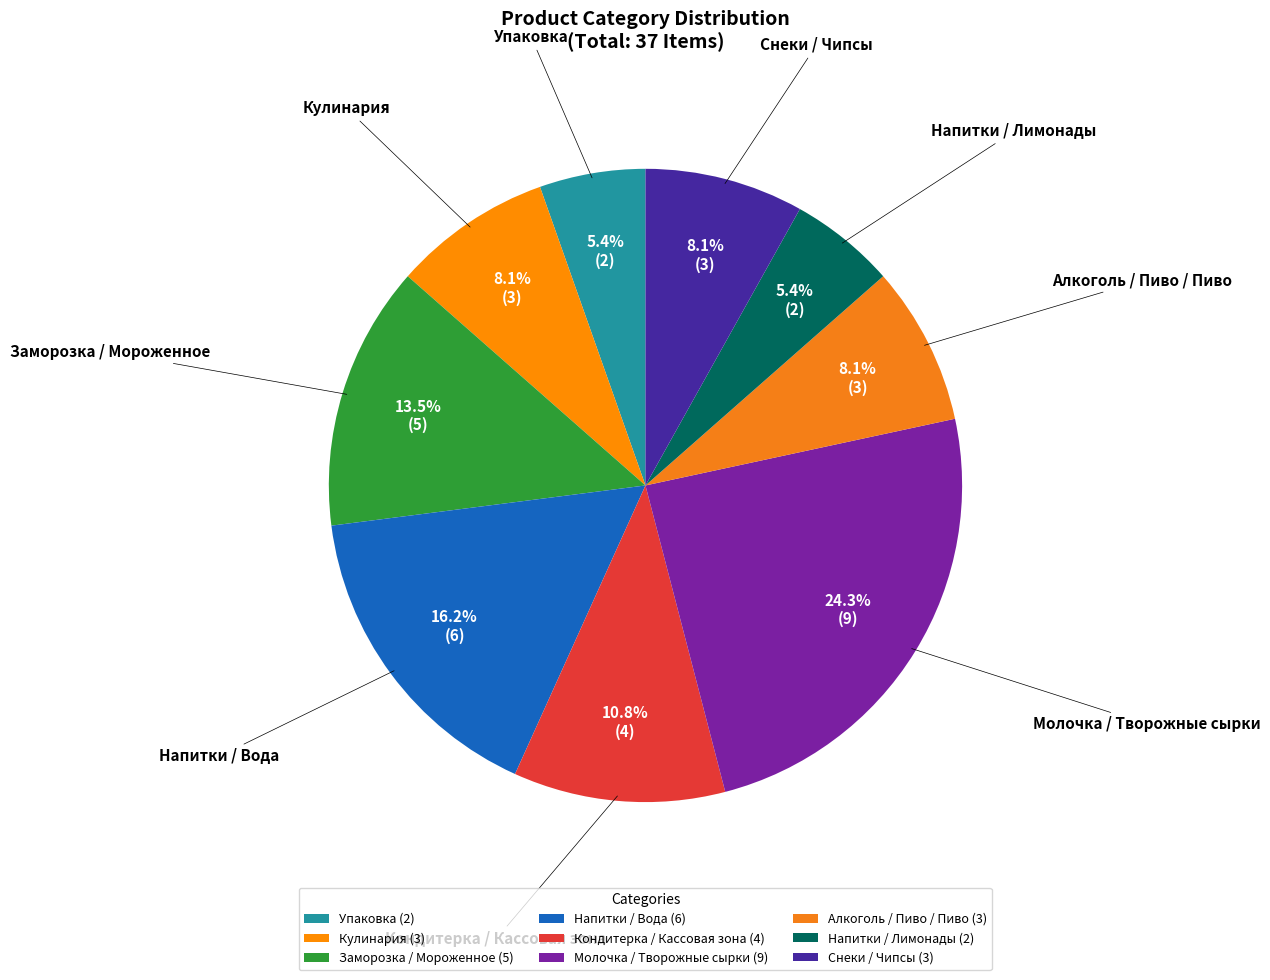

What percentage is NOT represented by Упаковка?

94.6%